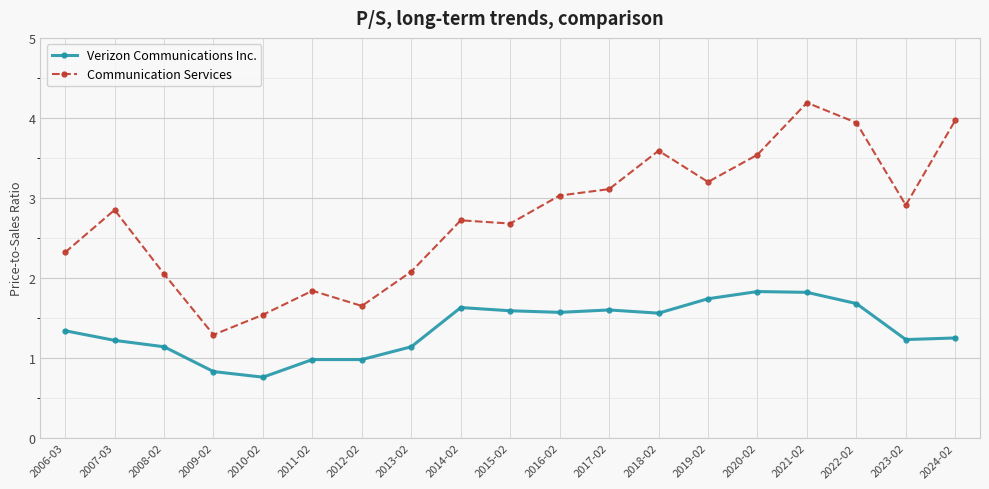

What is the sum of the Communication Services values at 2015-02 and 2008-02?

4.7